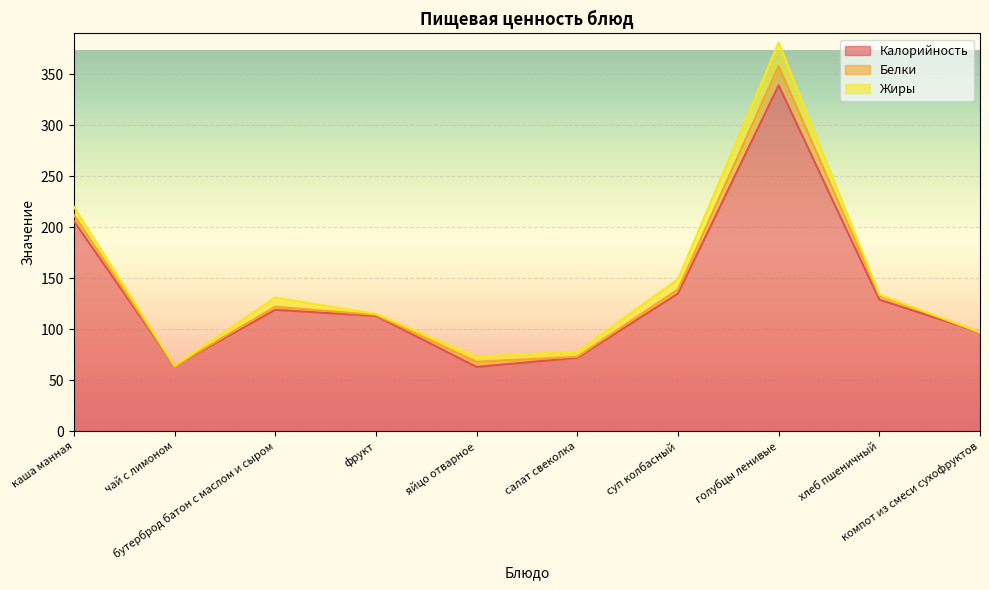

What is the value of the Жиры point at the 8th from the left?

23